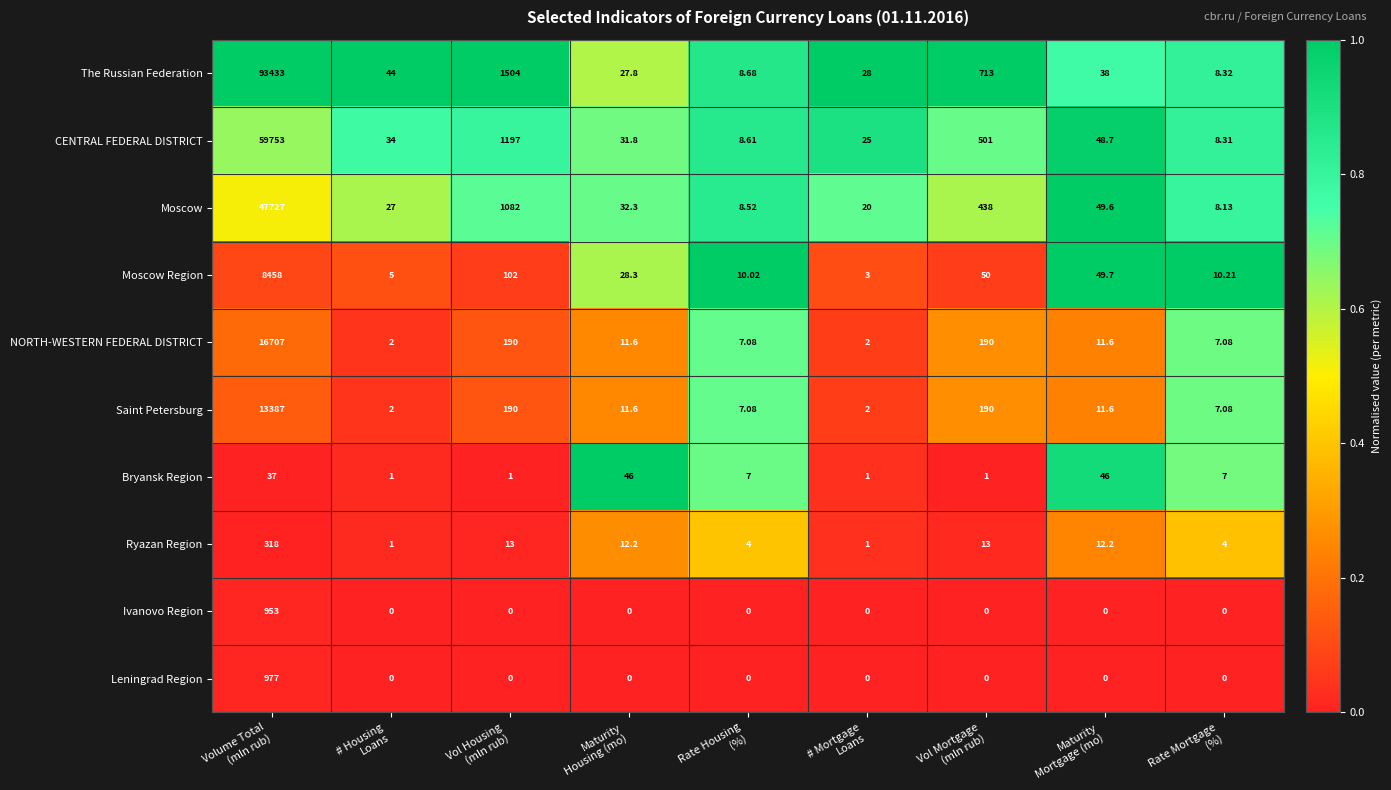

Which series has the largest total across all categories?

The Russian Federation